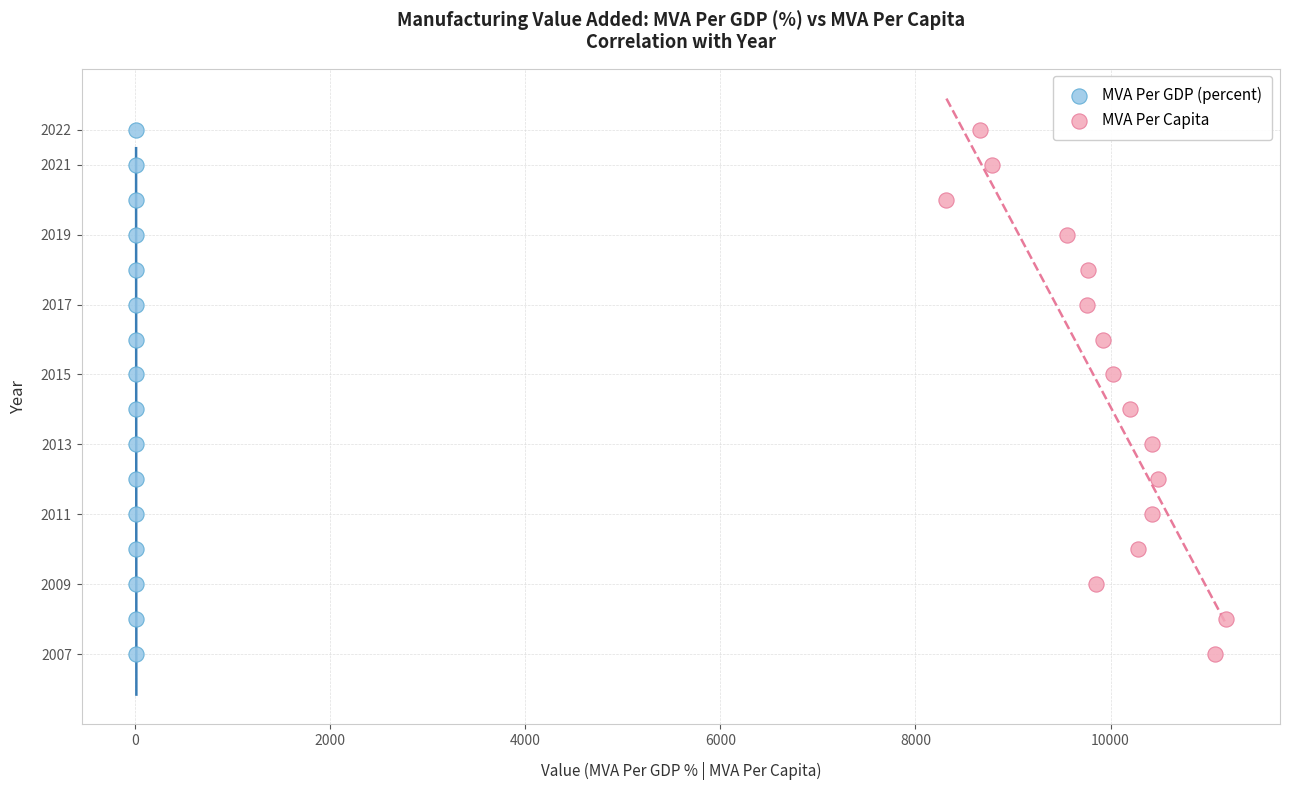

What are all the series names shown in the legend?

MVA Per GDP (percent), MVA Per Capita